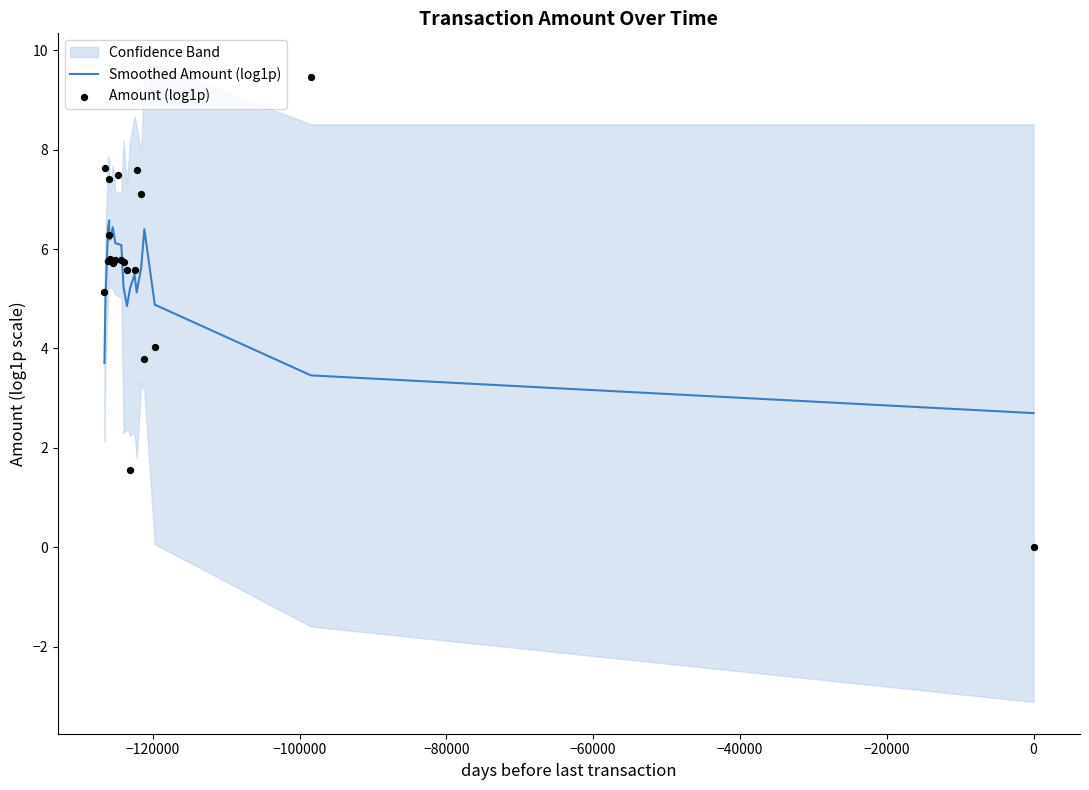

Which series contains the highest Y value?

Amount (log1p)